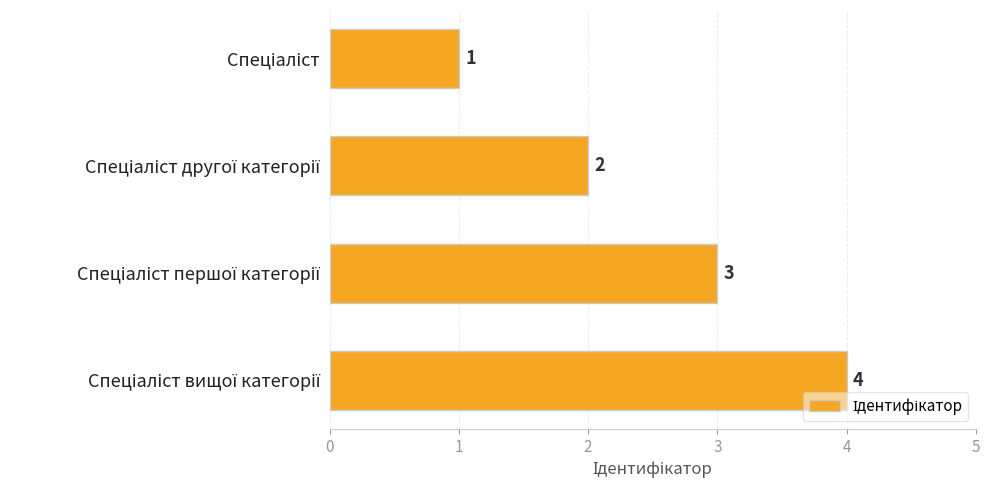

What is the difference between the maximum and minimum values?

3